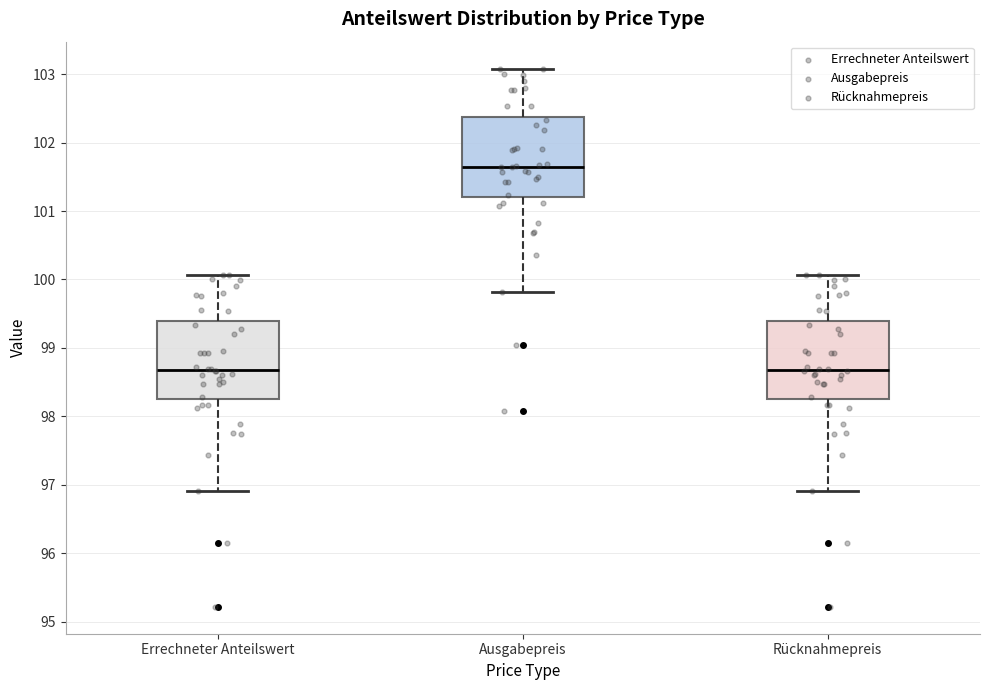

Where is the lower edge of the box for Ausgabepreis on the y-axis? The values are not printed on the chart, so give them approximately, as read against the axis.

101.2